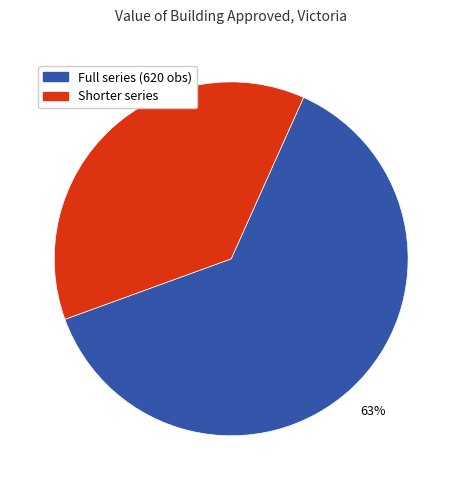

Which slice is the smallest?

Shorter series